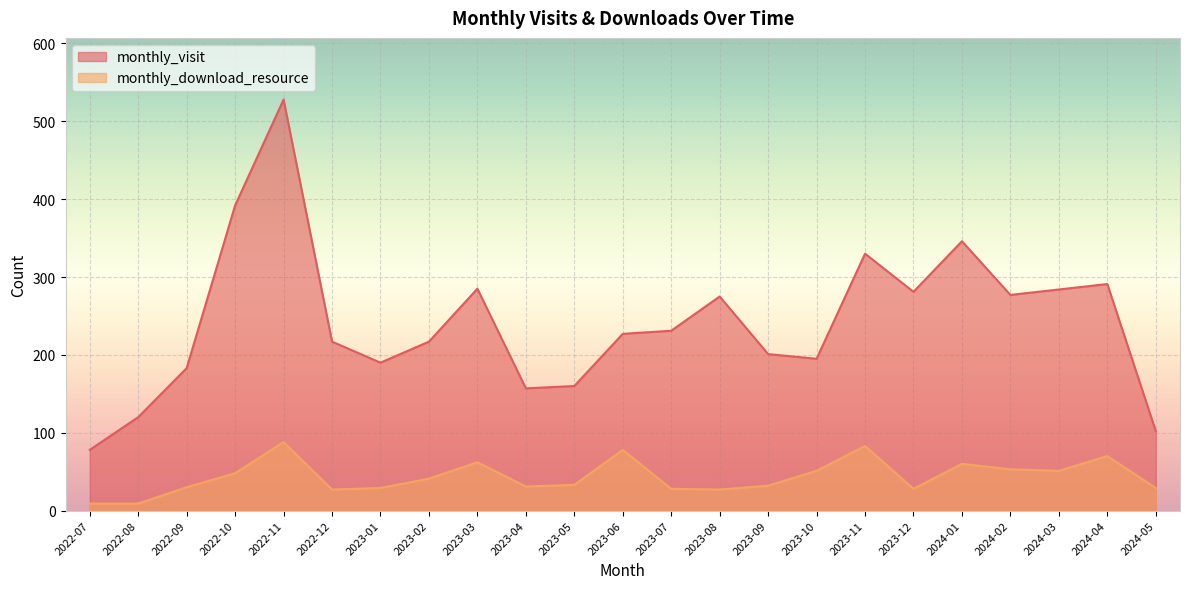

What is the difference between the second highest and second lowest values in the monthly_visit series?

290